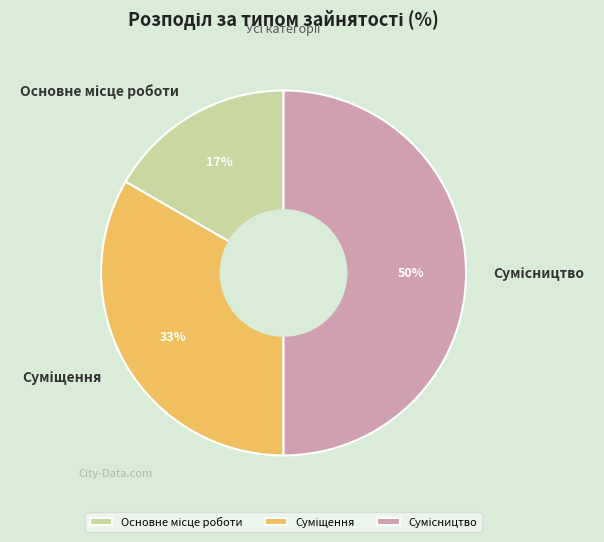

To the nearest percent, what is the average slice percentage?

33%